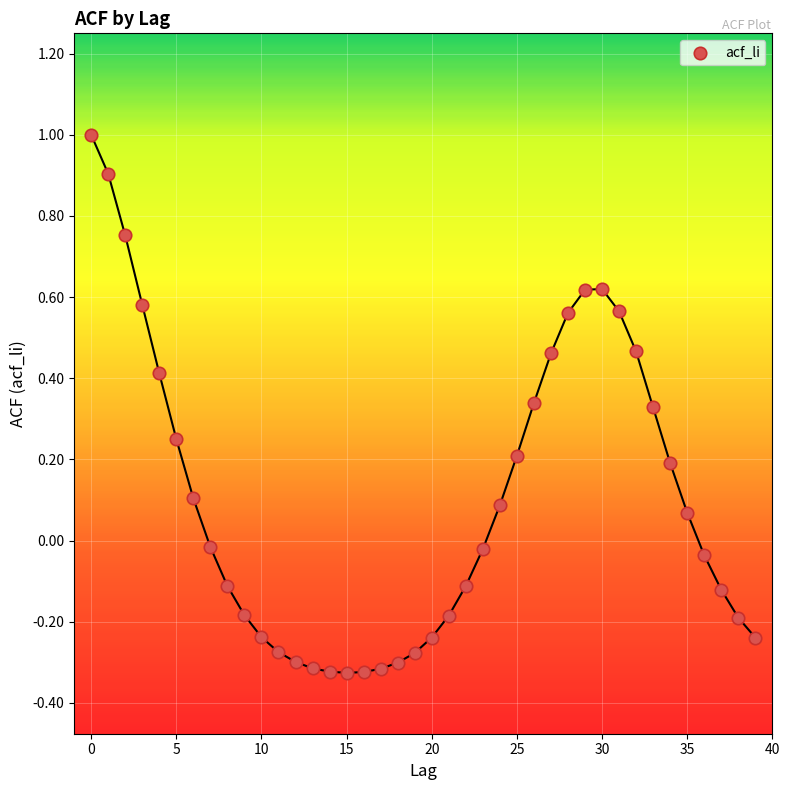

What is the range of Y values (max minus min)?

1.3